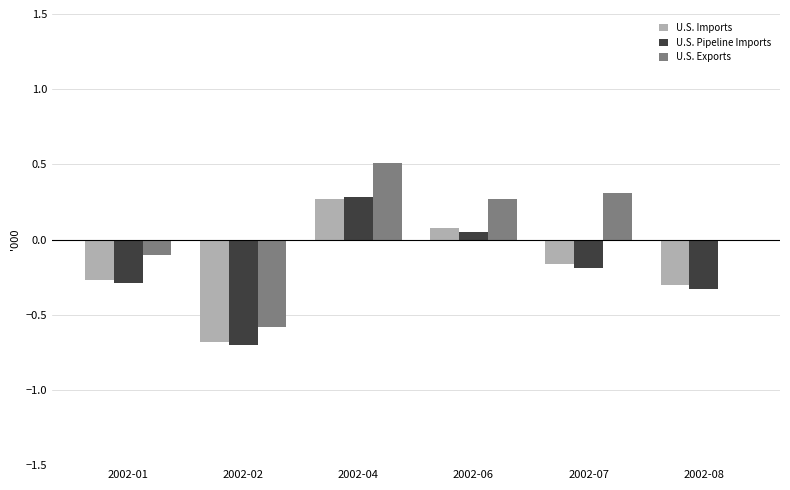

Is it true that U.S. Exports equals 0.5 at 2002-07?

False